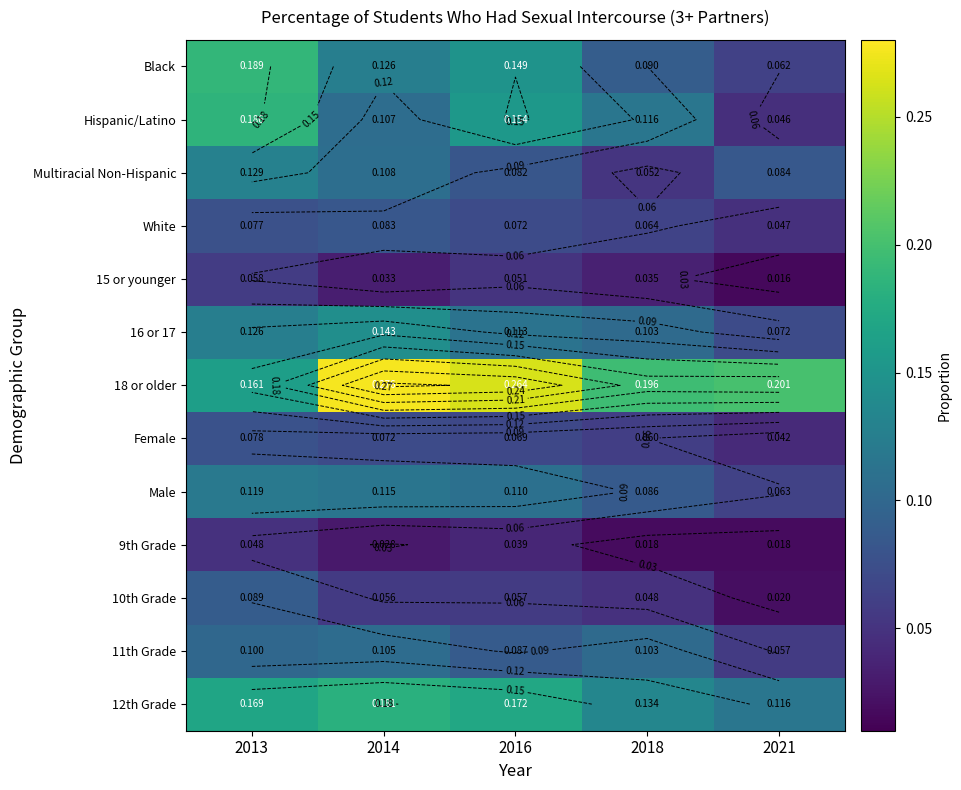

What is the sum of all Black values?

0.6